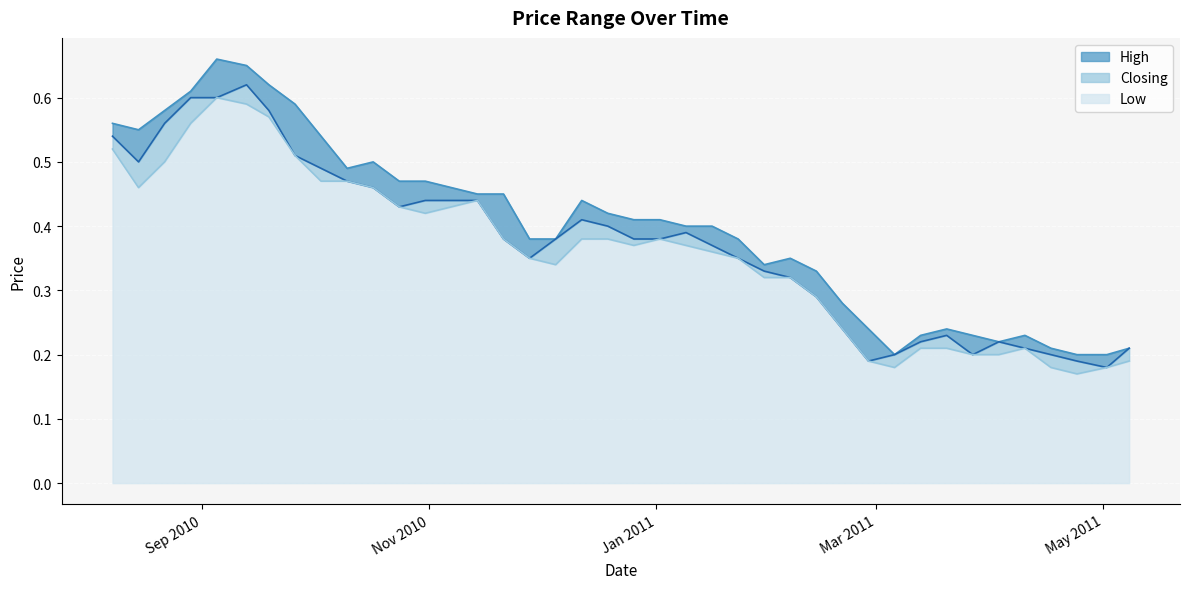

True or false: High and Closing cross at least once.

False